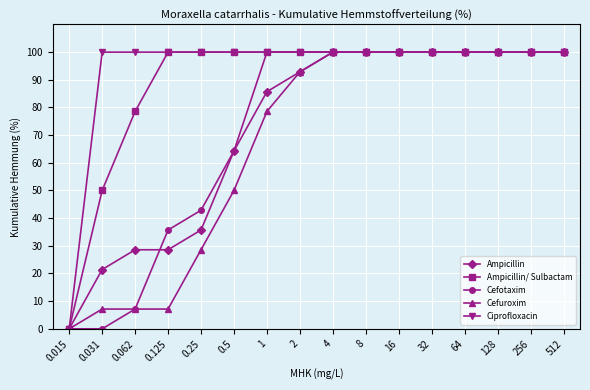

What position from the right is 128?

3